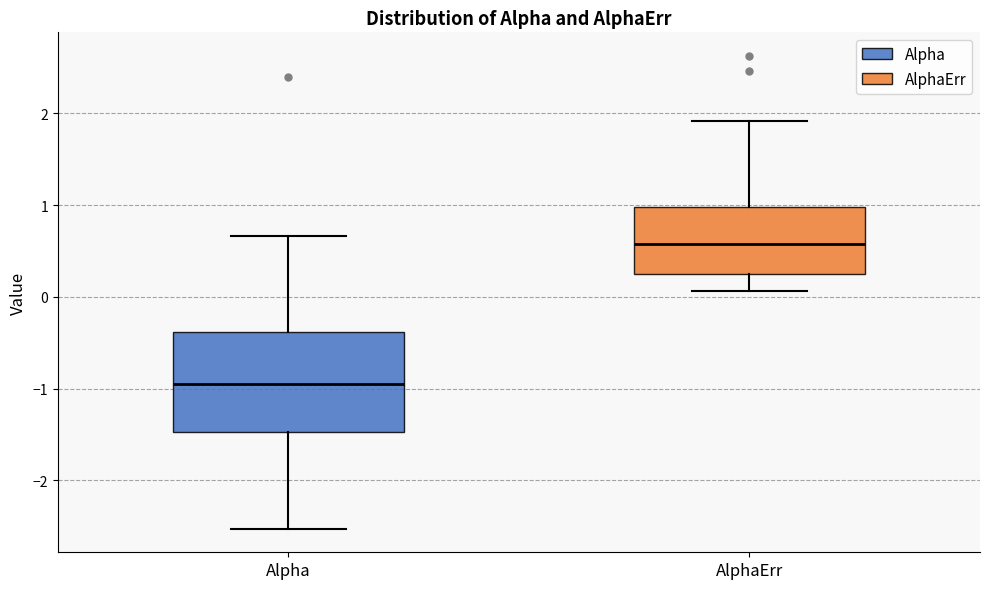

Which box has the lowest median line?

Alpha